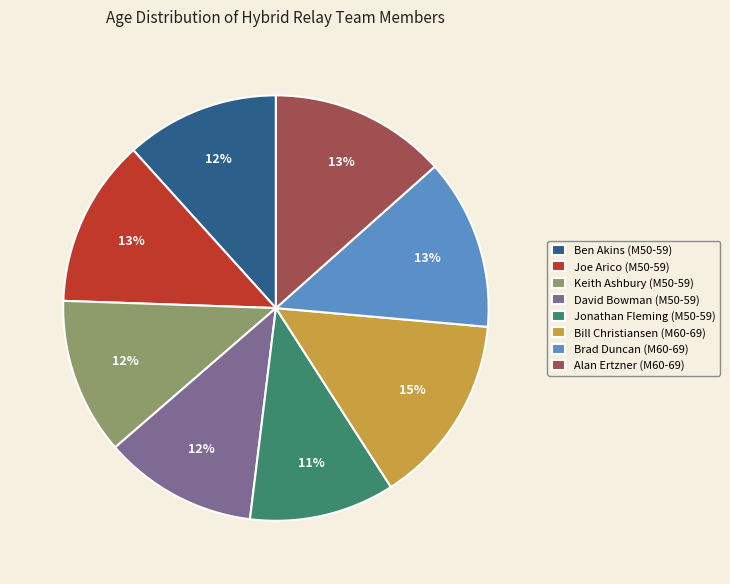

Is it true that Brad Duncan (M60-69) is 13% of the pie?

True